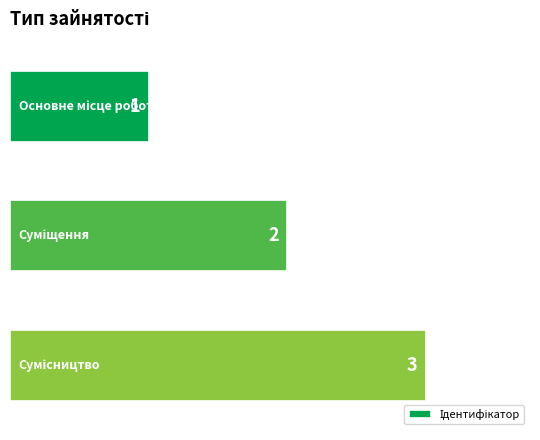

Does the chart contain any negative values?

No